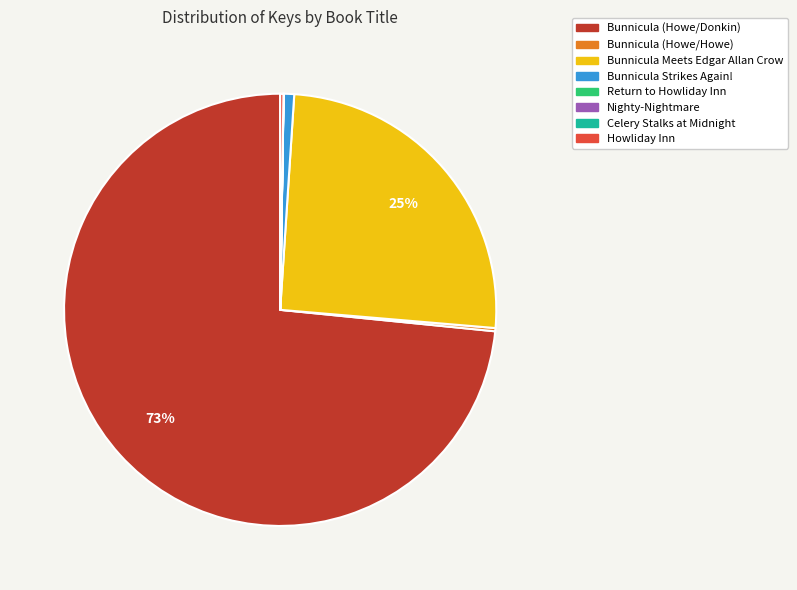

The Bunnicula (Howe/Donkin) slice represents 58% of the pie. True or false?

False